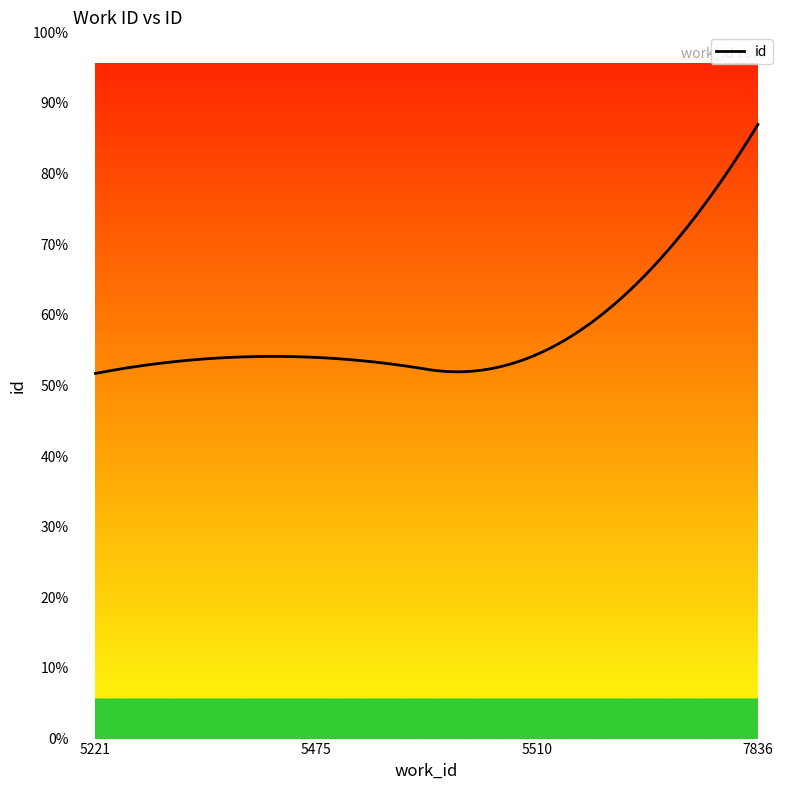

Is this an area chart (filled region under the line)?

Yes